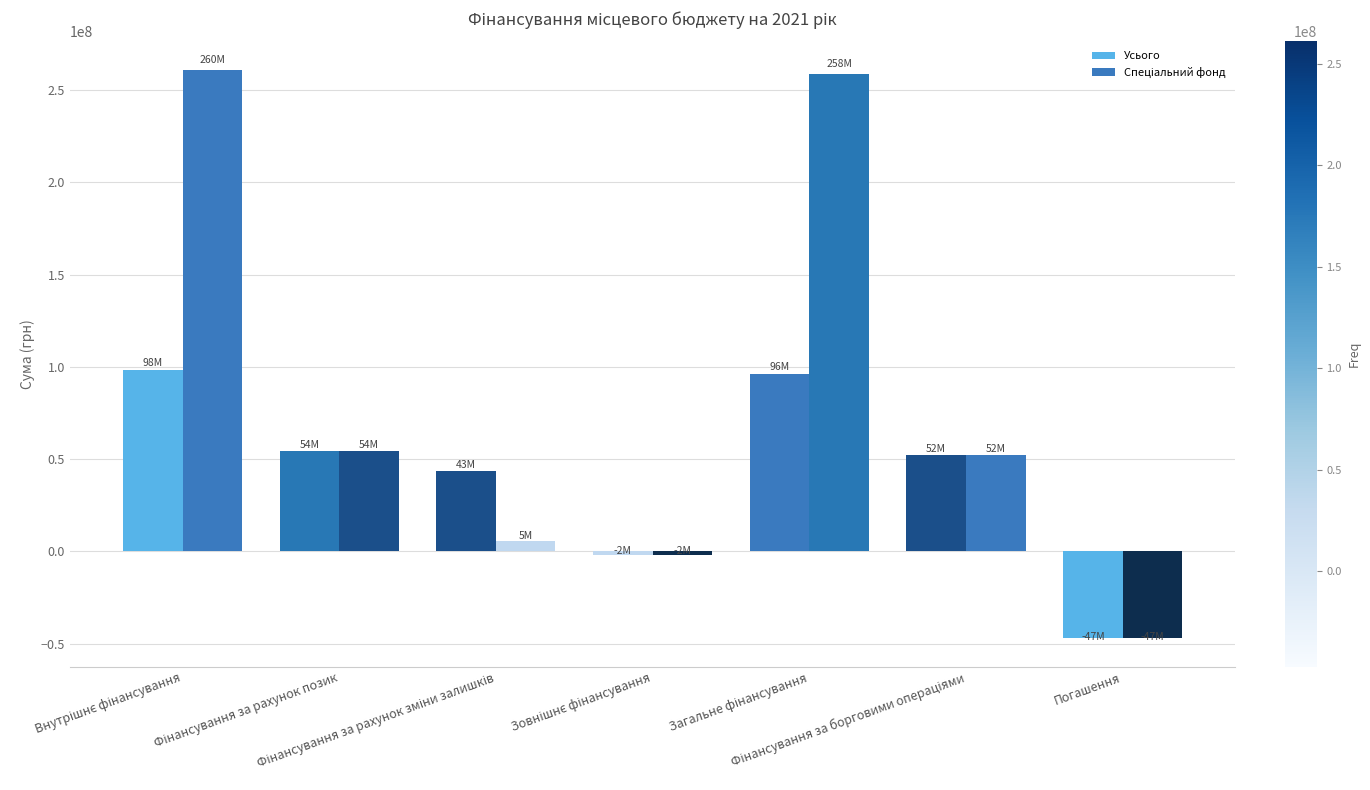

What is the highest value of the Спеціальний фонд series?

260884700